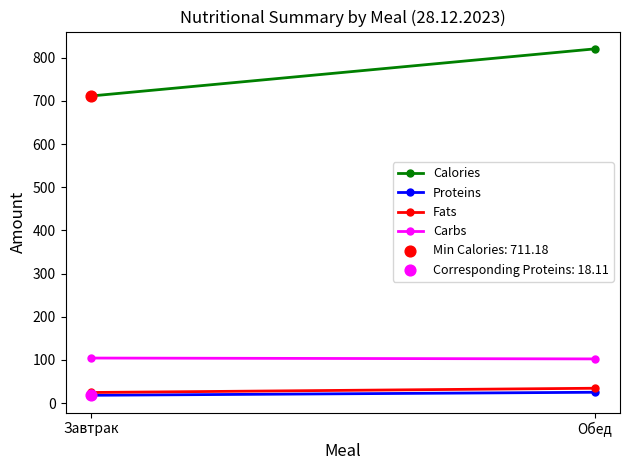

Across all data points, what is the average X value?

1.0